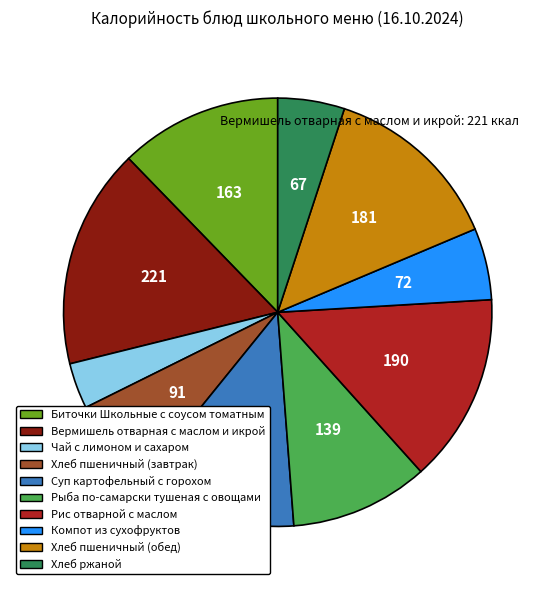

What is the largest slice in the pie chart?

Вермишель отварная с маслом и икрой